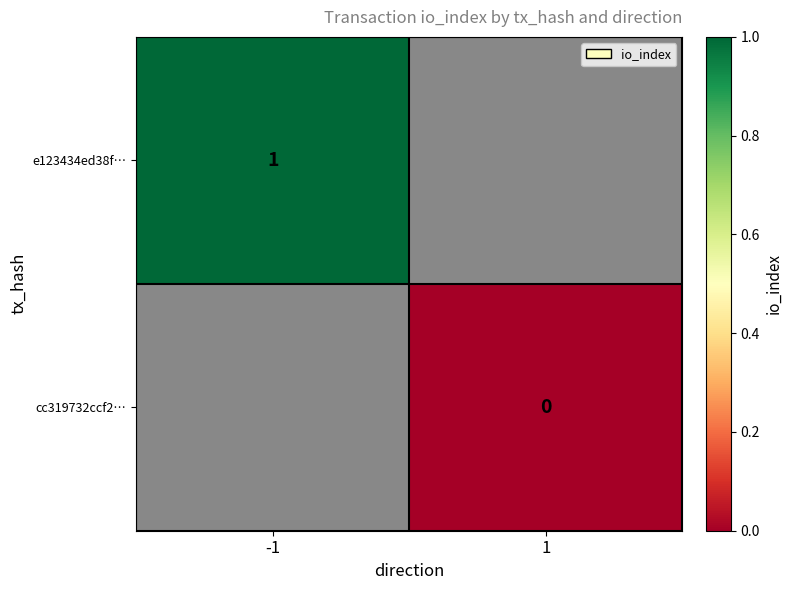

The e123434ed38f… series shows 1 at -1. True or false?

True